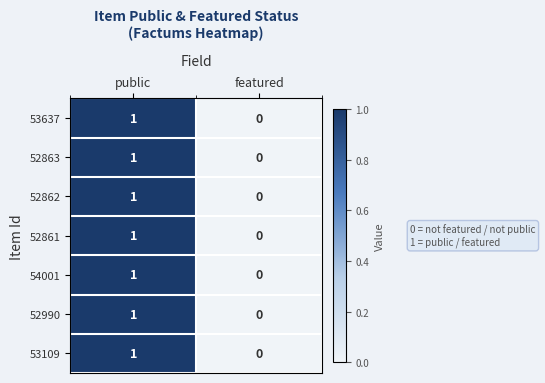

At which label is 54001 closest to 0?

featured